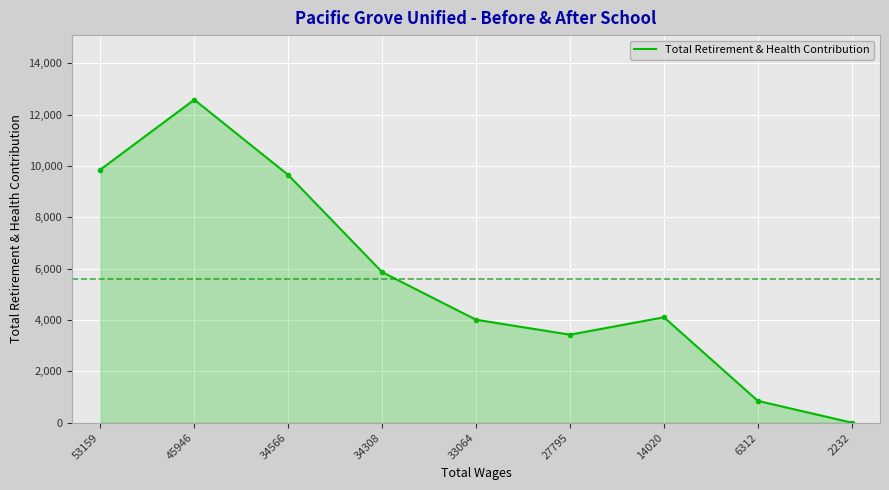

Where is the data nearest to the value 6292?

34308